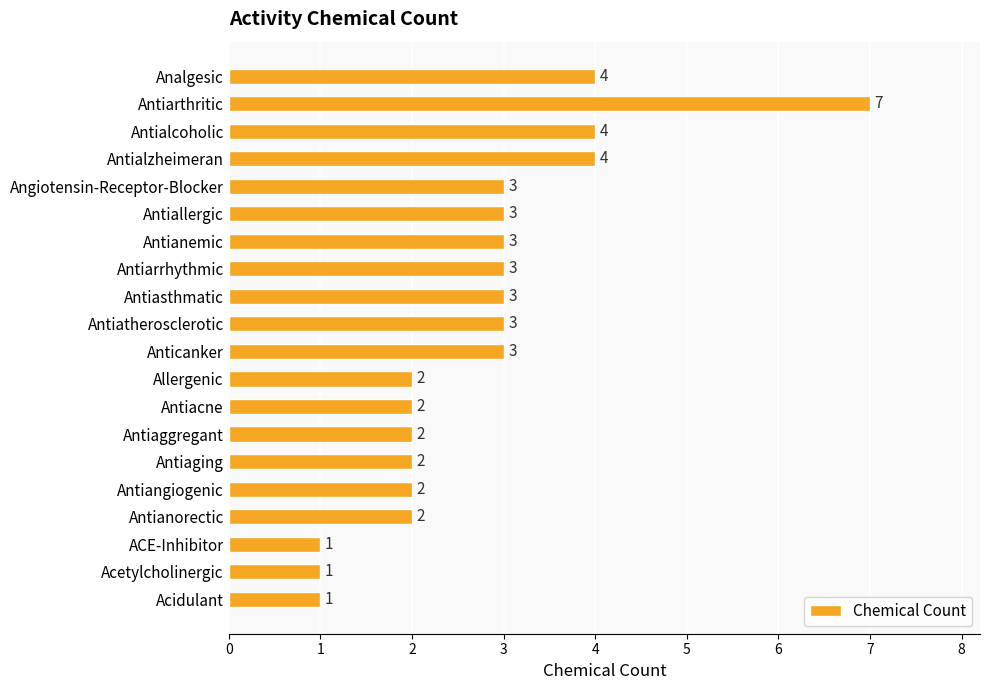

What is the value of the 13th bar from the top?

2